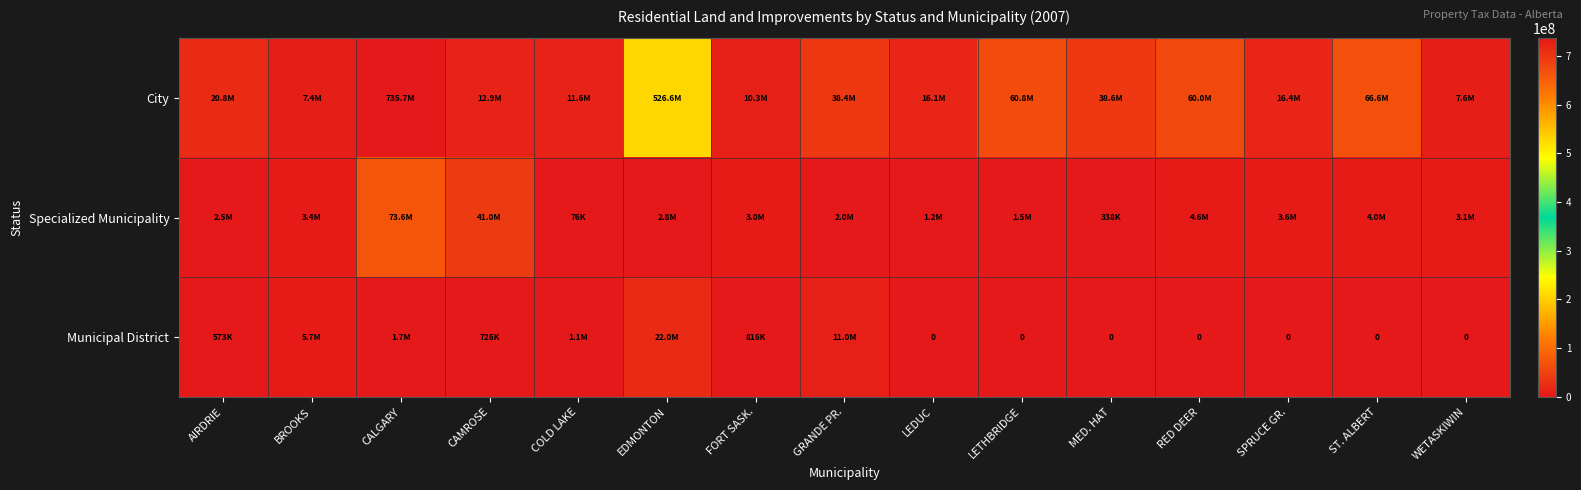

Which series has the largest total across all categories?

City